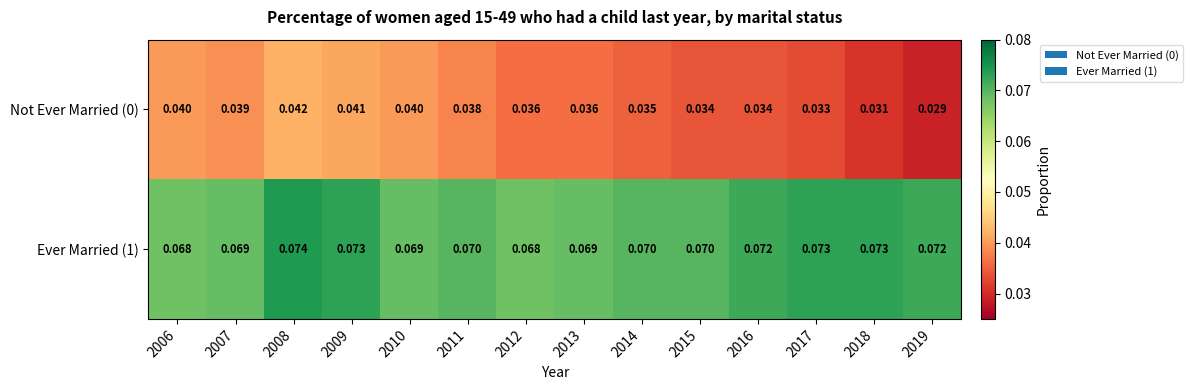

At which category does the chart reach its minimum across all series?

2019